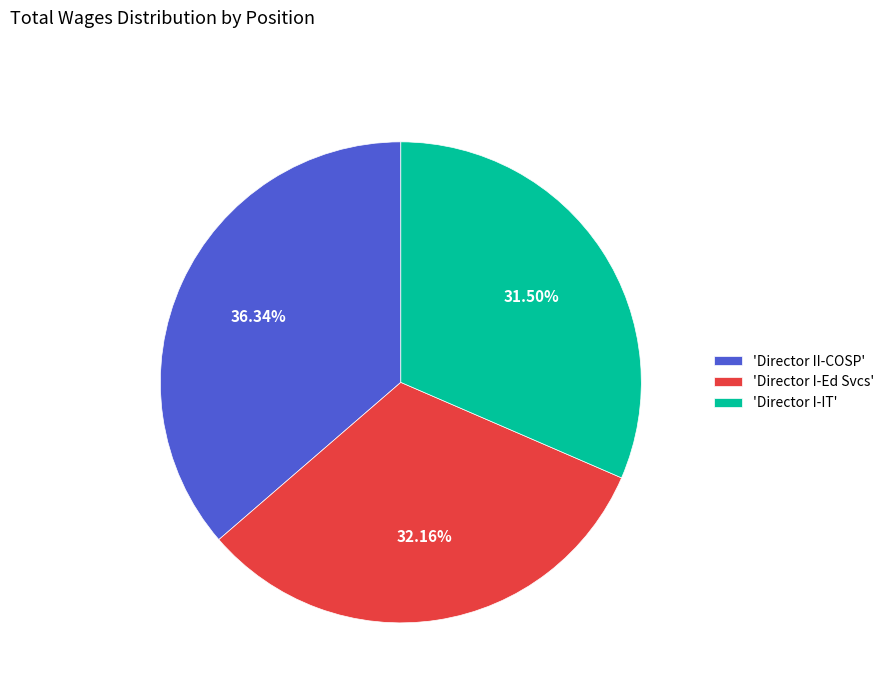

What is the largest slice in the pie chart?

'Director II-COSP'